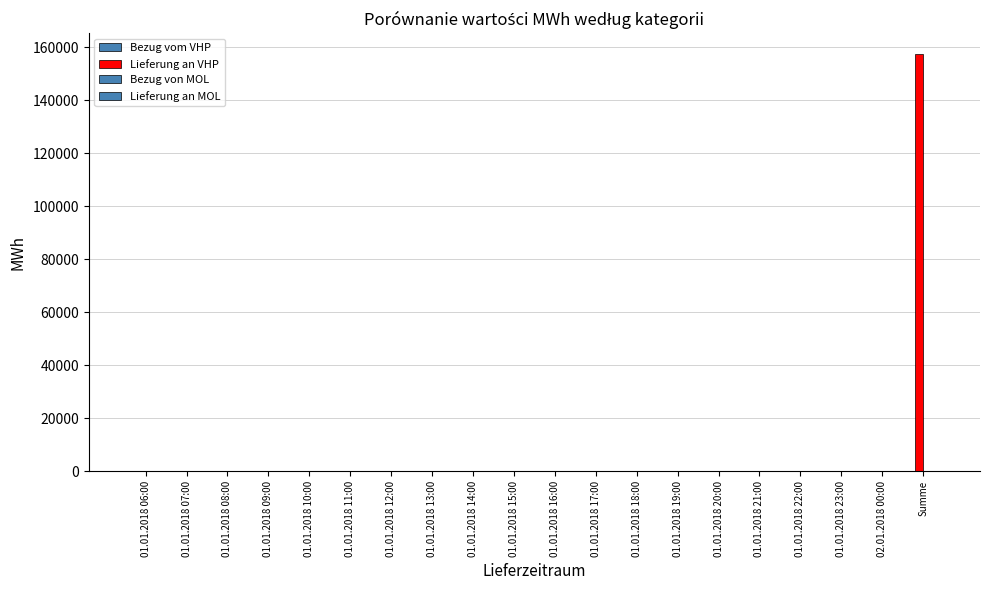

Count the number of categories in the chart.

20